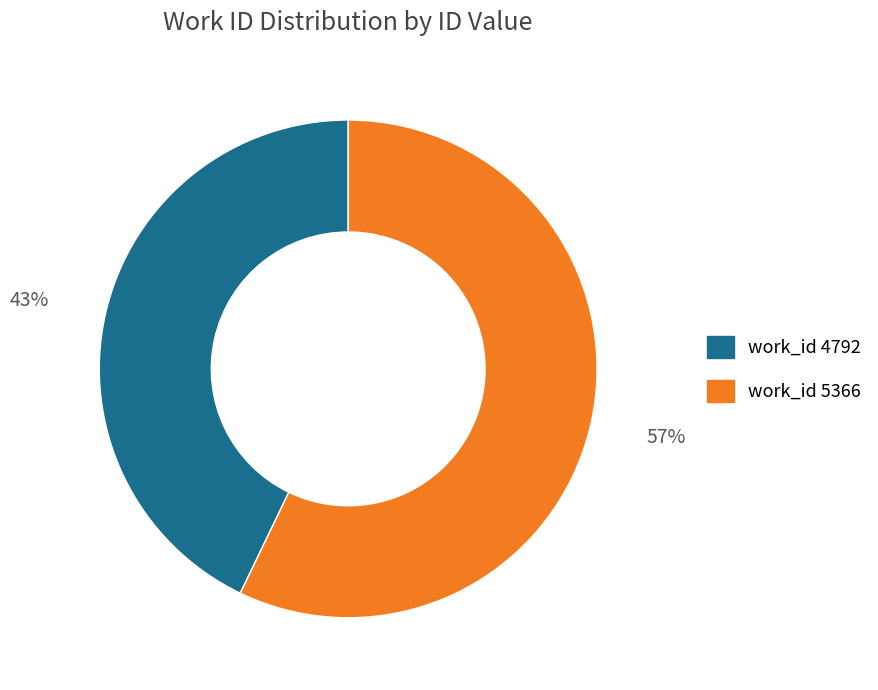

How many segments does this pie chart have?

2